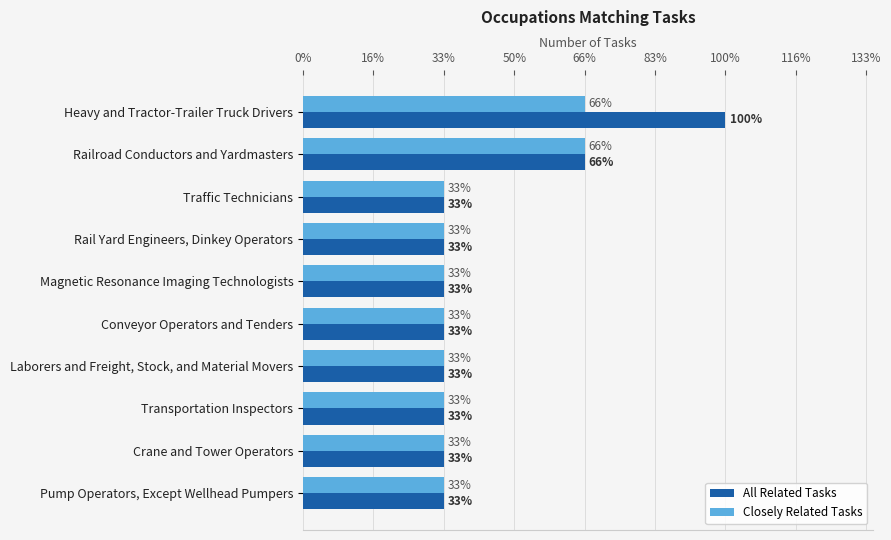

What are all the series names shown in the legend?

All Related Tasks, Closely Related Tasks